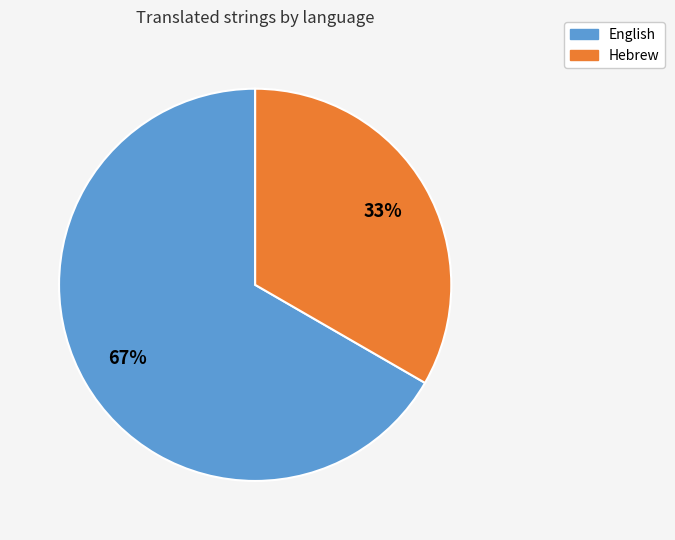

Which has a higher value, English or Hebrew?

English